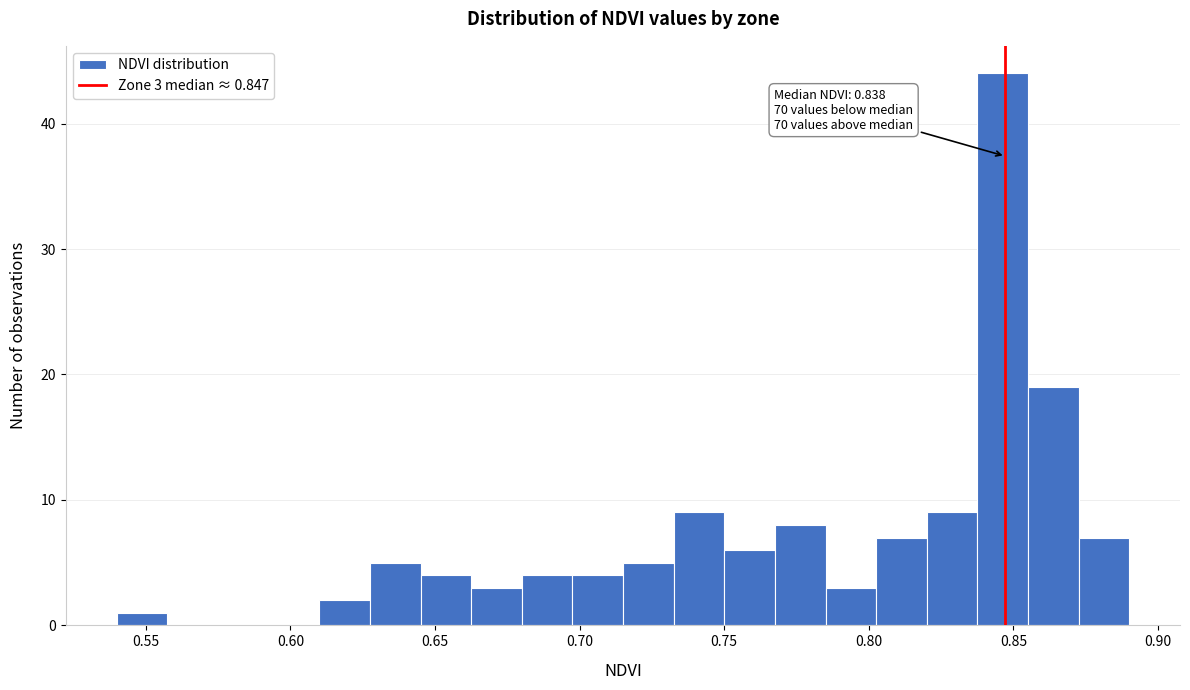

Read against the x-axis, roughly where is the centre of the tallest bar?

0.845